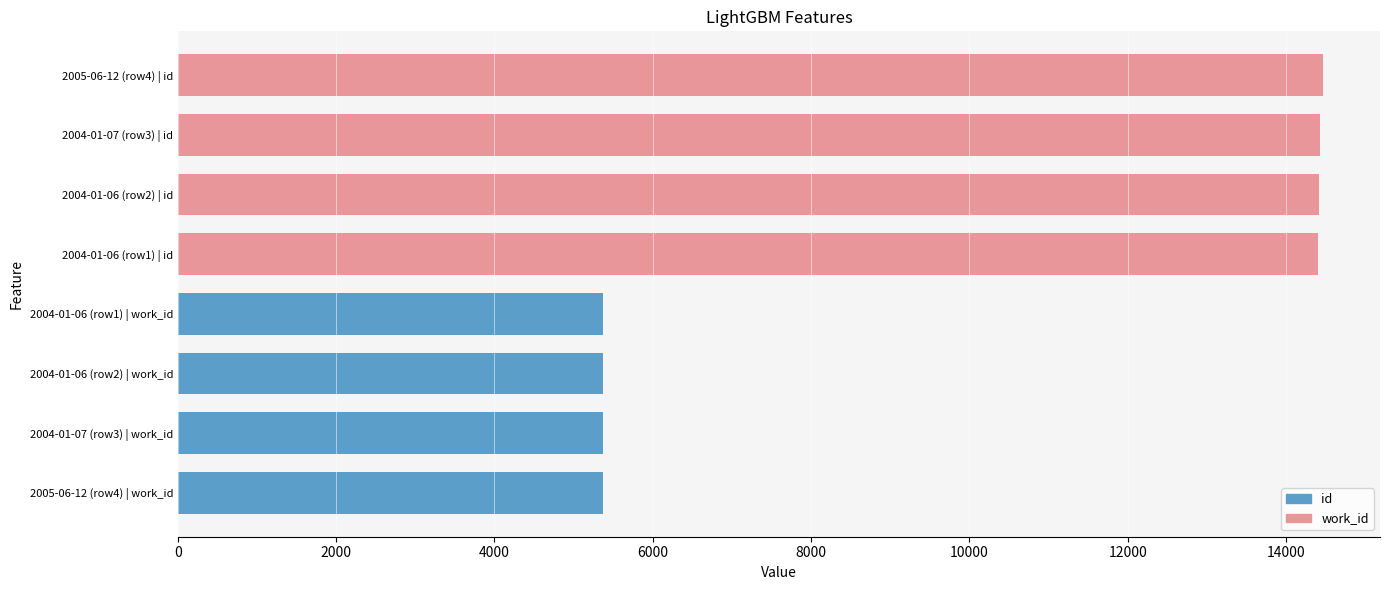

What is the sum of the values at 2004-01-06 (row2) | id and 2005-06-12 (row4) | work_id?

19787